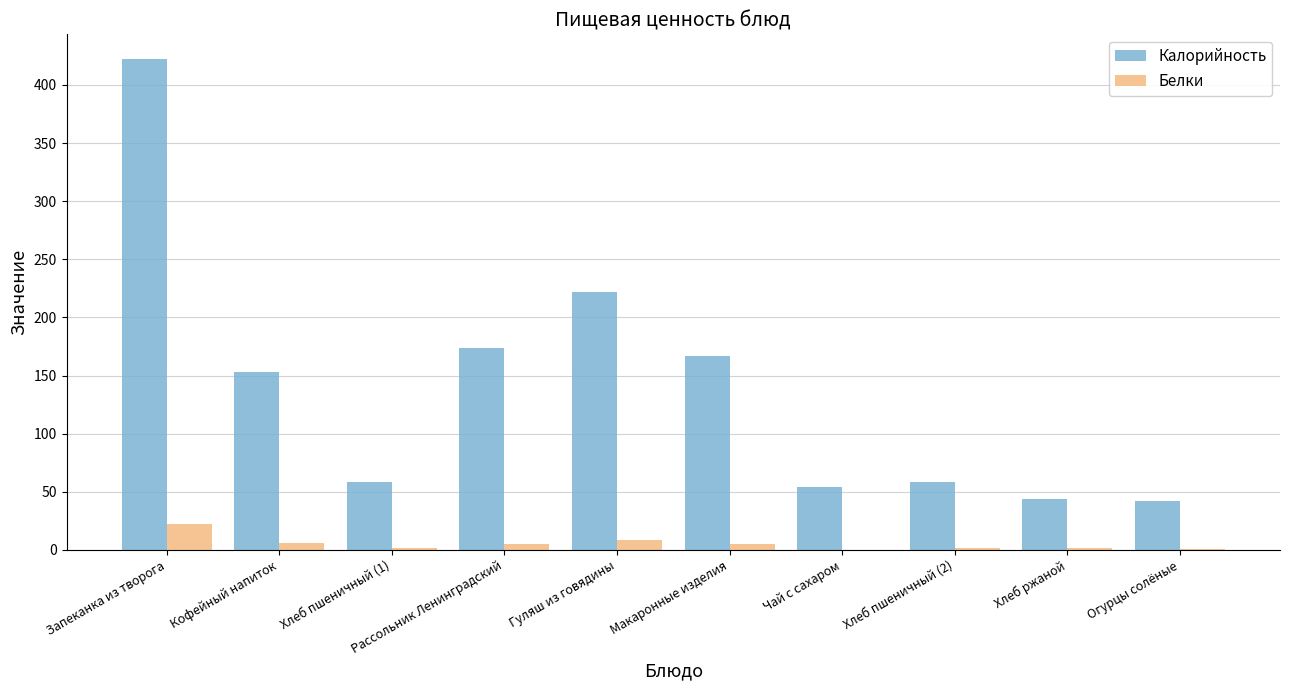

The value of Калорийность at Запеканка из творога is 608.5. True or false?

False